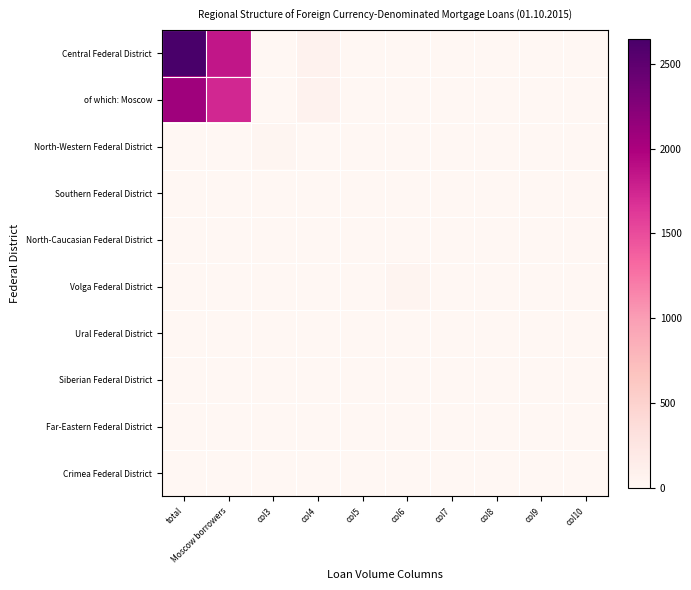

What is the spread (max minus min) of values at total?

2649